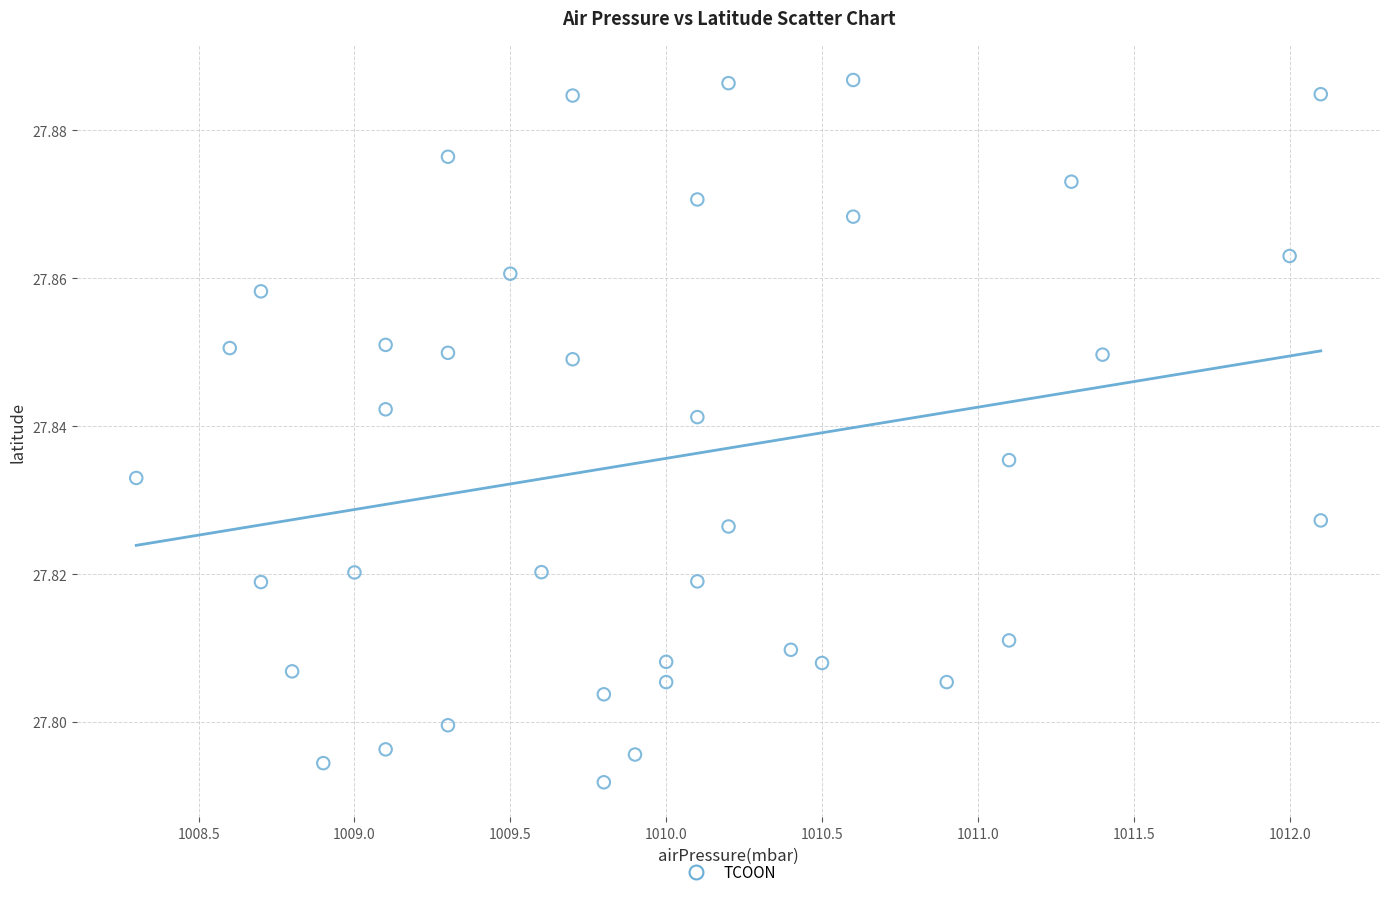

What is the range of X values (max minus min)?

3.8